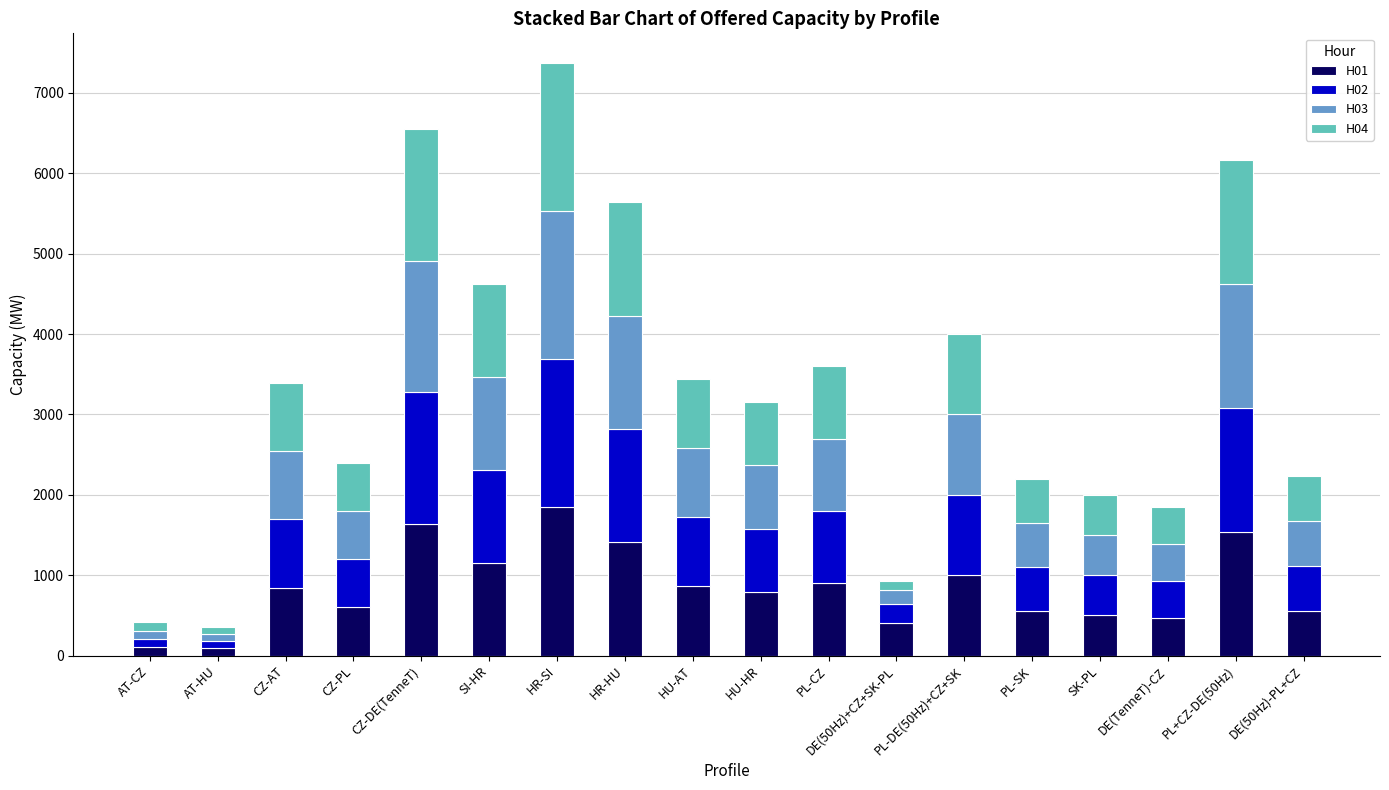

Are the bars grouped side by side (vs. stacked)?

No